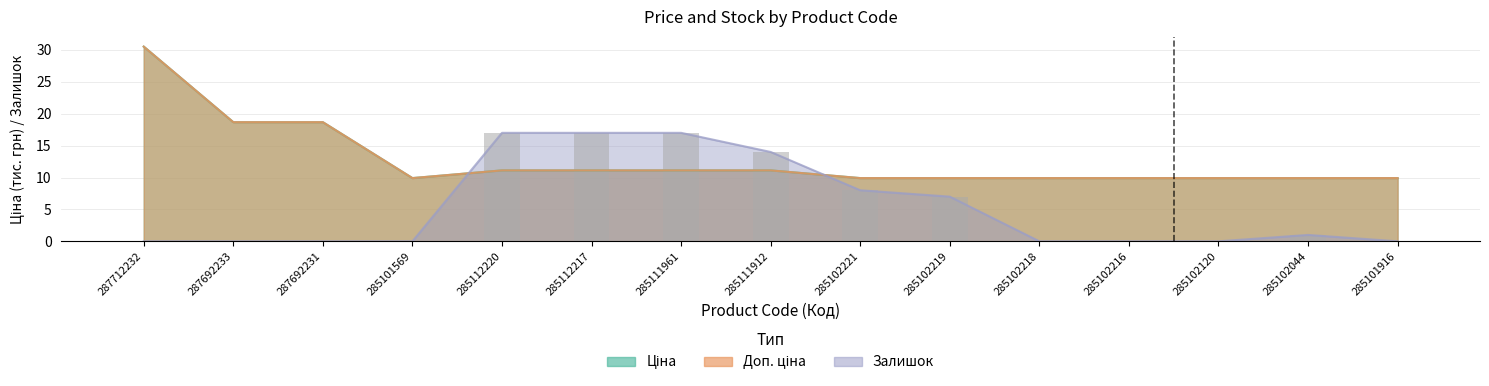

Reading right to left, list all the values displayed in this chart.

Ціна: 9.9	9.9	9.9	9.9	9.9	9.9	9.9	11.1	11.1	11.1	11.1	9.9	18.7	18.7	30.5
Доп. ціна: 9.9	9.9	9.9	9.9	9.9	9.9	9.9	11.1	11.1	11.1	11.1	9.9	18.7	18.7	30.5
Залишок: 0.0	1.0	0.0	0.0	0.0	7.0	8.0	14.0	17.0	17.0	17.0	0.0	0.0	0.0	0.0